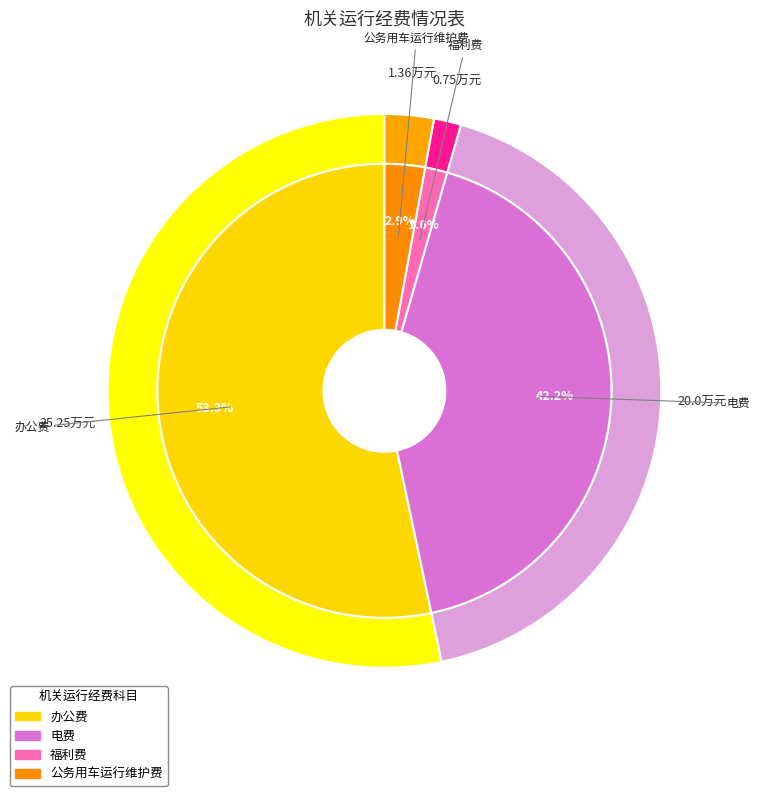

Do 办公费 and 福利费 together represent more than half of the pie?

Yes